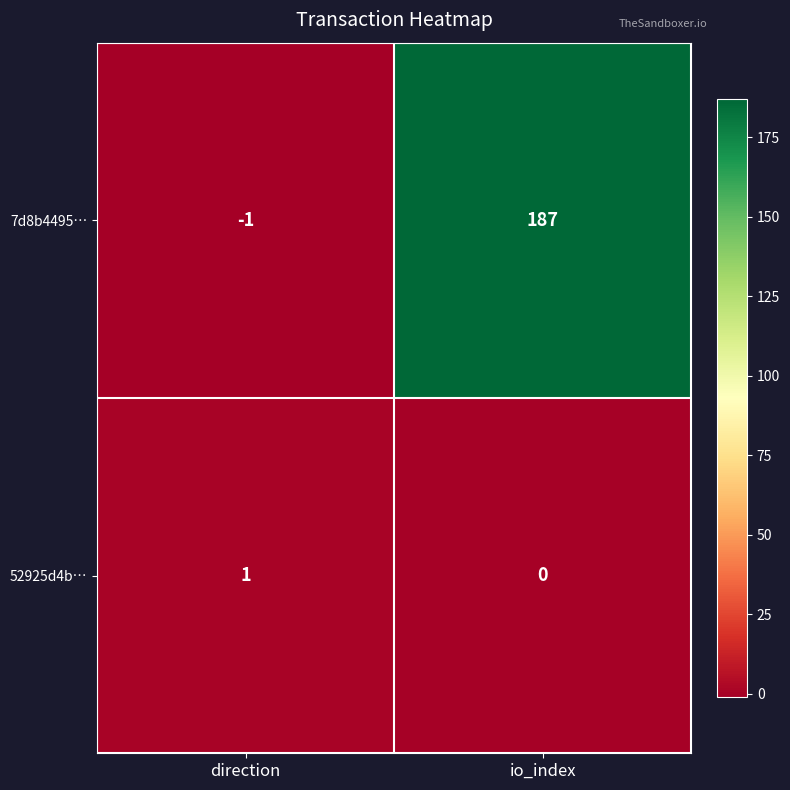

What is the spread (max minus min) of values at io_index?

187